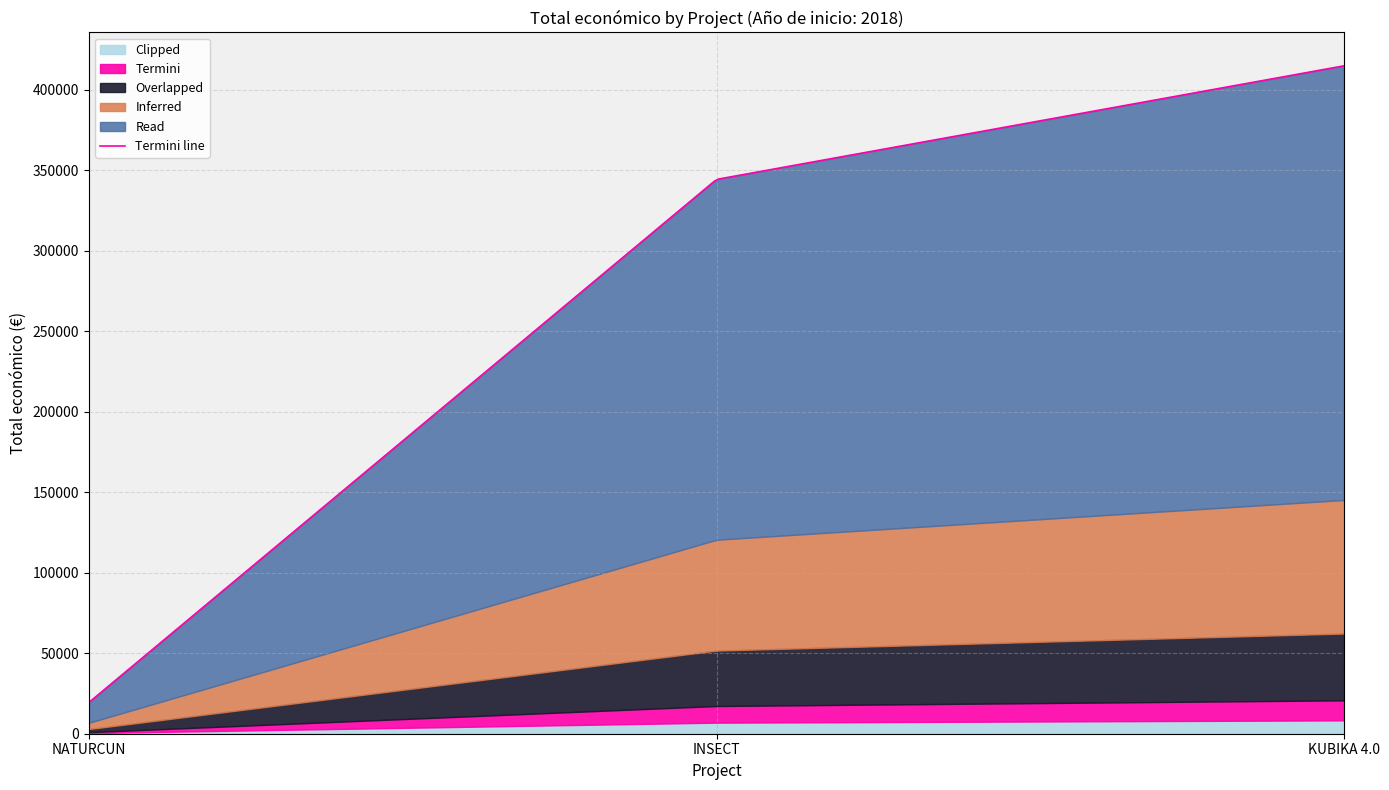

What is the ratio of the value at NATURCUN to the value at INSECT?

0.1